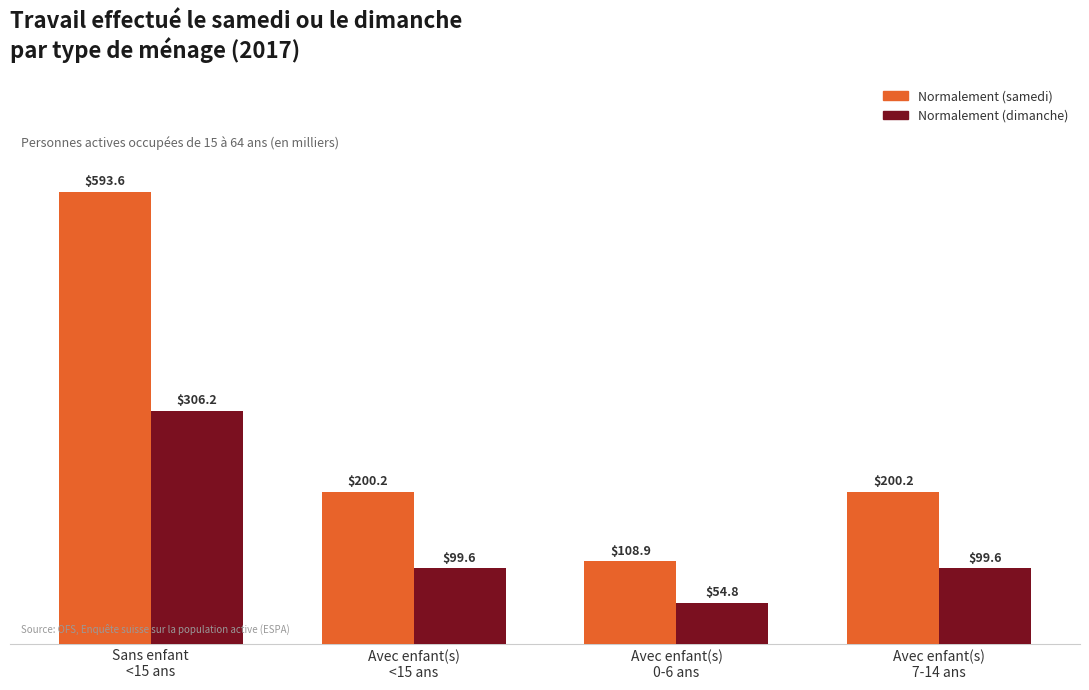

What is the minimum value for Normalement (samedi)?

108.9